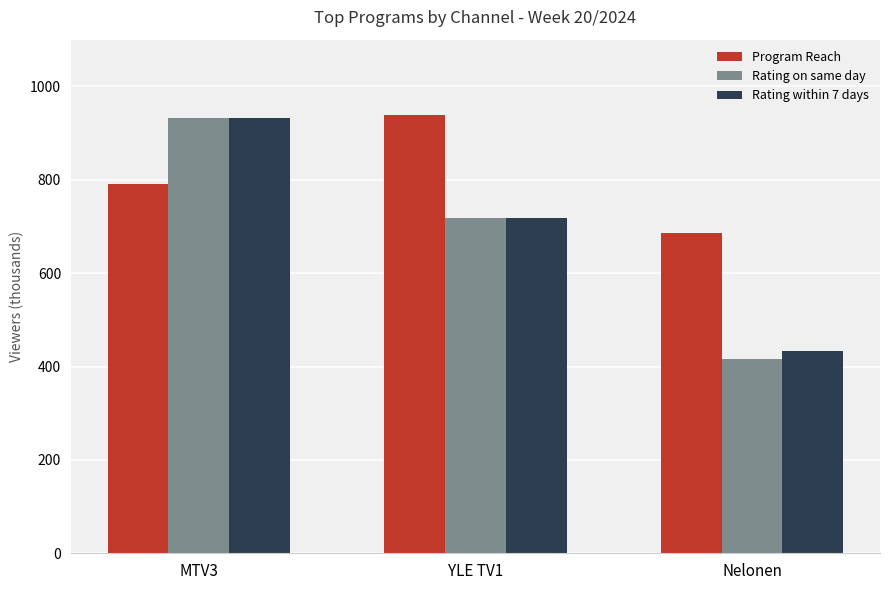

What position from the left is Nelonen?

3